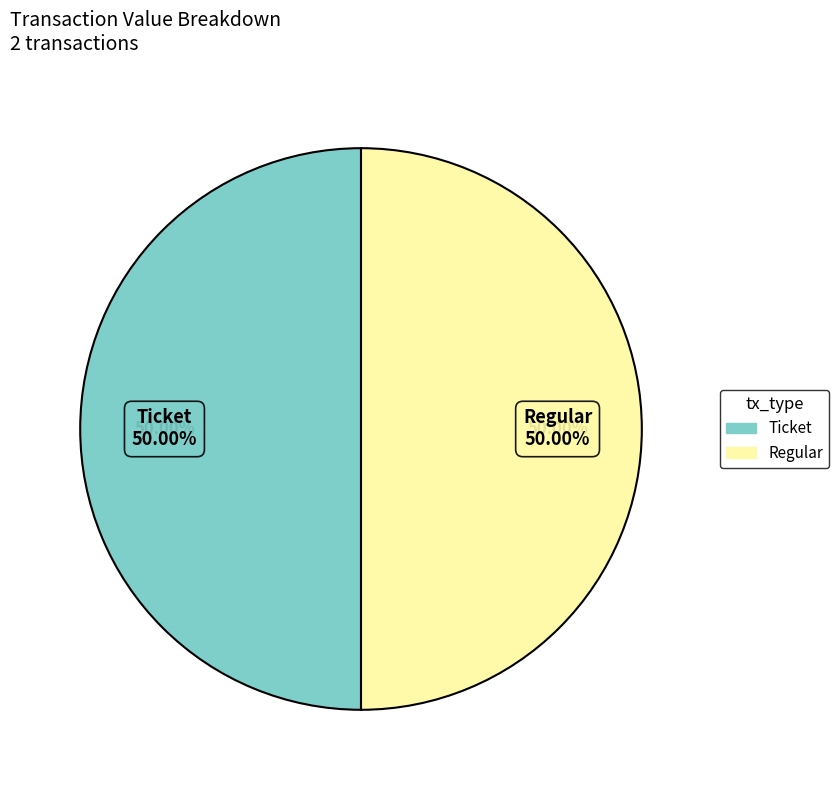

How many slices are in this pie chart?

2